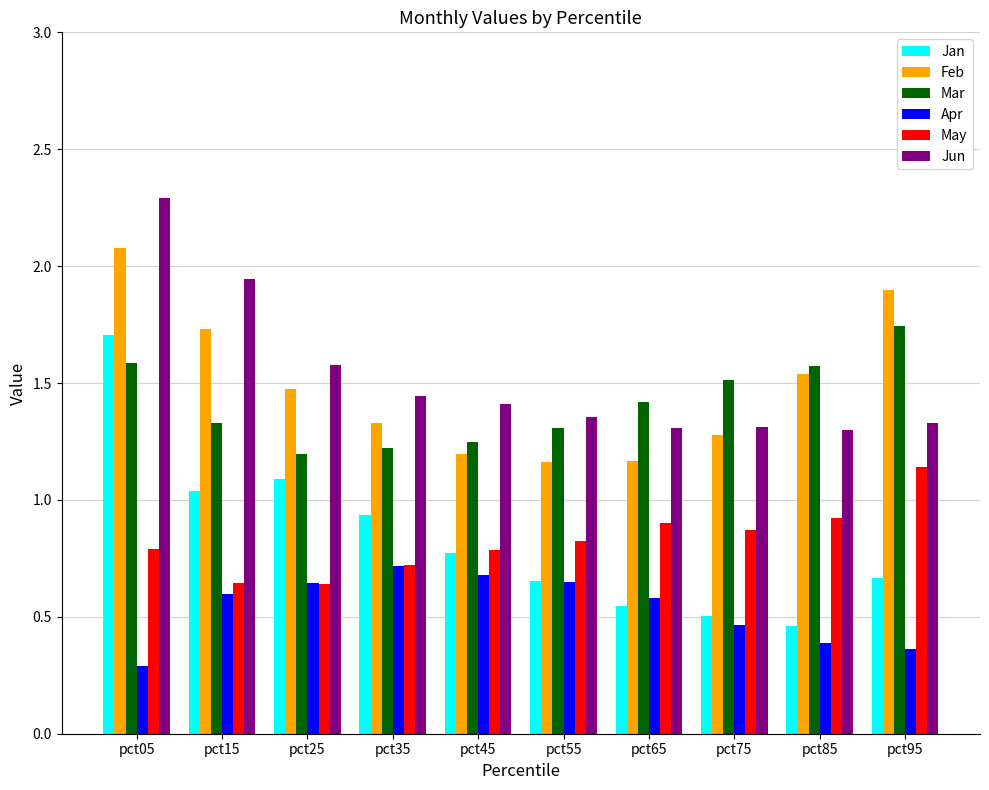

What is the sum of the Feb values at pct05 and pct45?

3.3